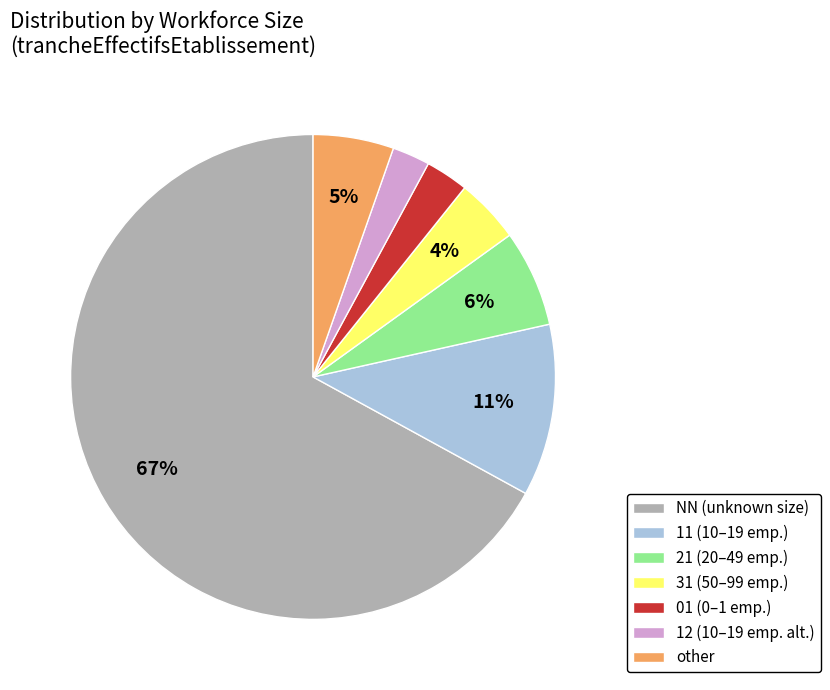

Which has a higher value, other or 01 (0–1 emp.)?

other